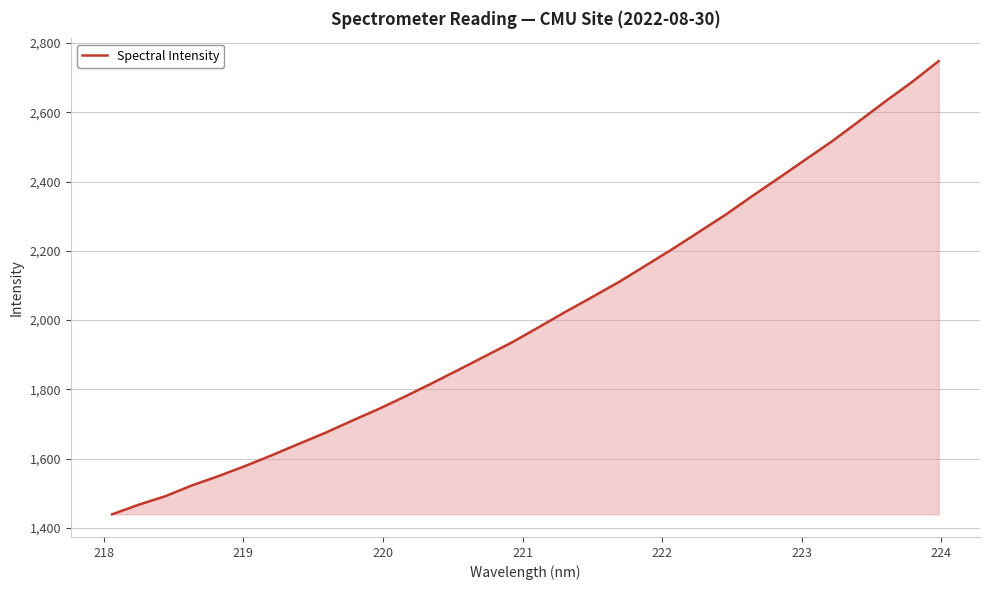

What is the greatest value displayed?

2748.1